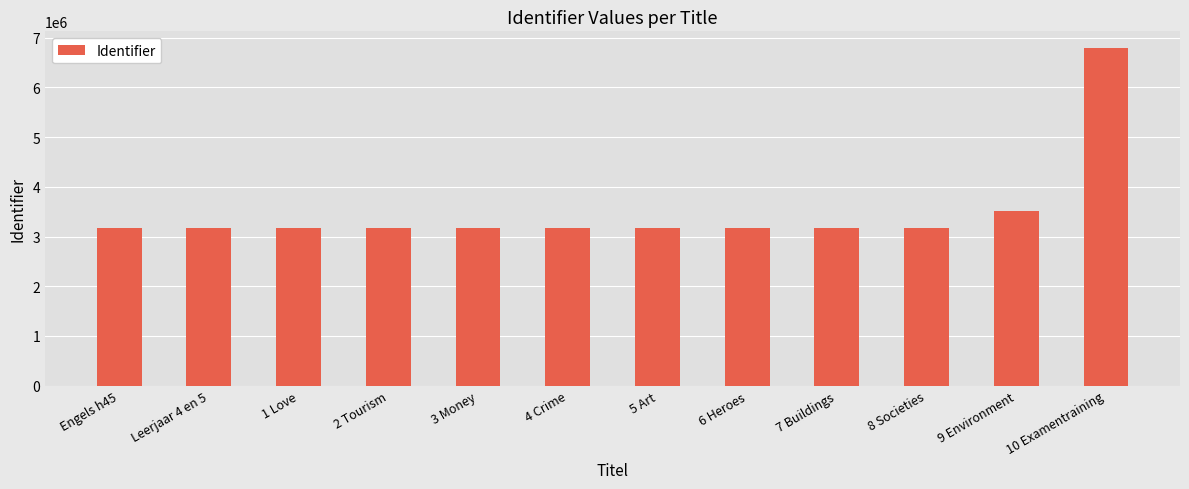

What is the label of the 12th bar from the right?

Engels h45